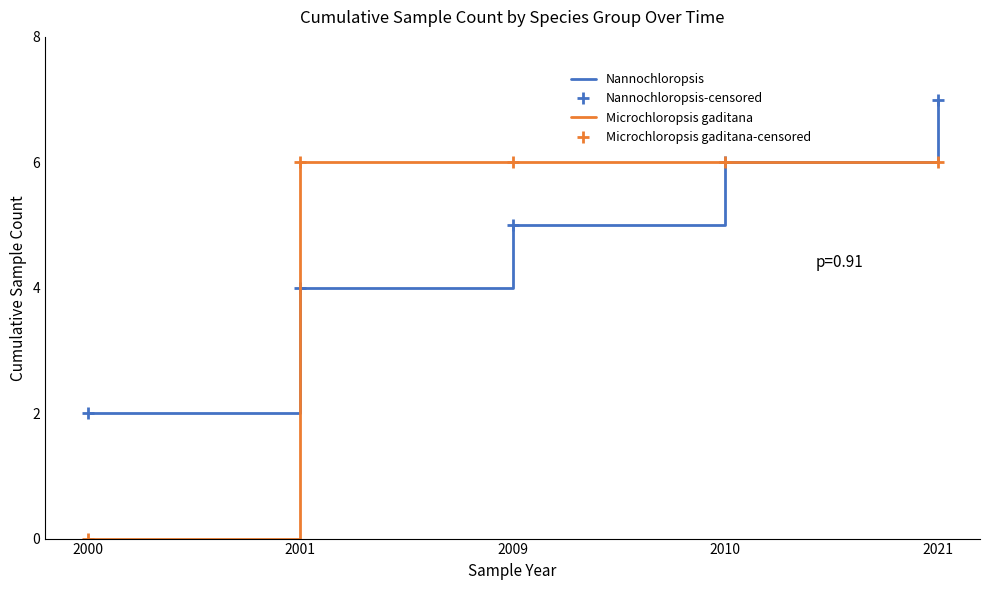

What is the difference between the maximum and minimum values in the Nannochloropsis series?

5